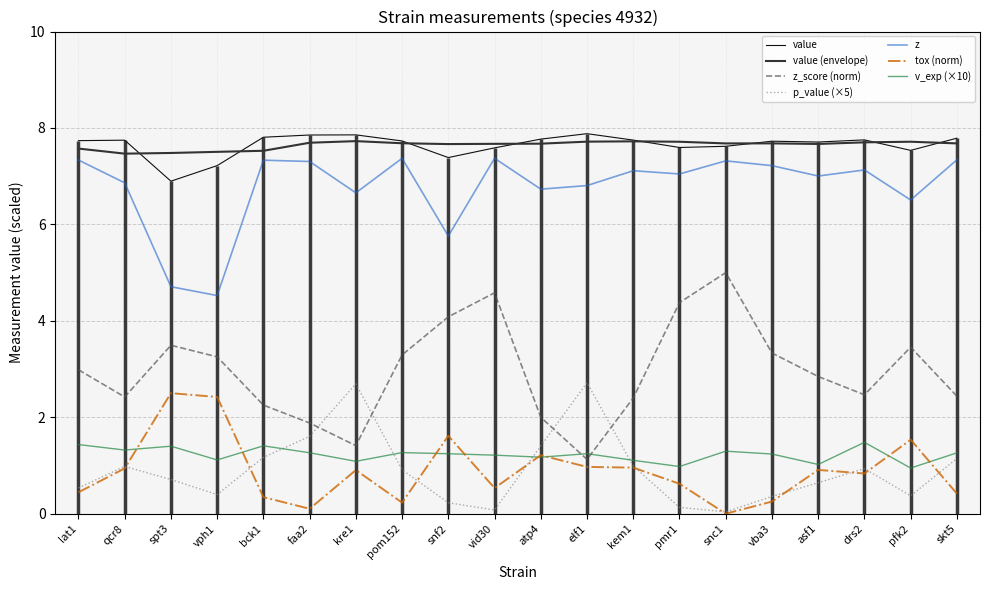

Reading right to left, list all the values displayed in this chart.

value: 7.8	7.5	7.8	7.7	7.7	7.6	7.6	7.7	7.9	7.8	7.6	7.4	7.7	7.9	7.9	7.8	7.2	6.9	7.7	7.7
z_score: 2.4	3.5	2.5	2.8	3.3	5.0	4.4	2.4	1.1	2.0	4.6	4.1	3.3	1.4	1.9	2.3	3.3	3.5	2.4	3.0
p_value: 1.1	0.4	0.9	0.6	0.4	0.0	0.1	1.0	2.7	1.4	0.1	0.2	0.9	2.7	1.6	1.2	0.4	0.7	1.0	0.5
z: 7.3	6.5	7.1	7.0	7.2	7.3	7.0	7.1	6.8	6.7	7.4	5.8	7.4	6.7	7.3	7.3	4.5	4.7	6.9	7.3
tox: 0.4	1.5	0.8	0.9	0.3	0.0	0.6	1.0	1.0	1.2	0.5	1.6	0.2	0.9	0.1	0.3	2.4	2.5	0.9	0.4
v_exp: 1.3	0.9	1.5	1.0	1.2	1.3	1.0	1.1	1.2	1.2	1.2	1.2	1.3	1.1	1.3	1.4	1.1	1.4	1.3	1.4